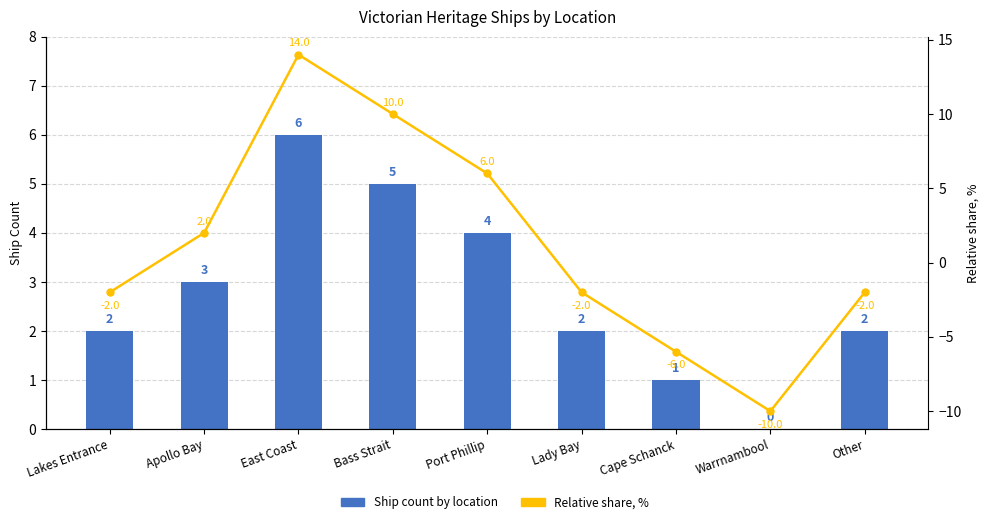

What is the difference between the highest and lowest values at Warrnambool?

10